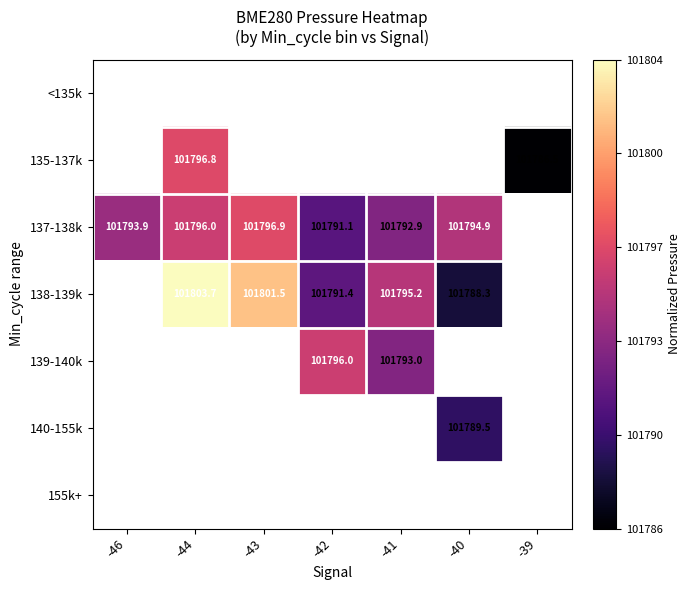

Count the number of data series in this chart.

7